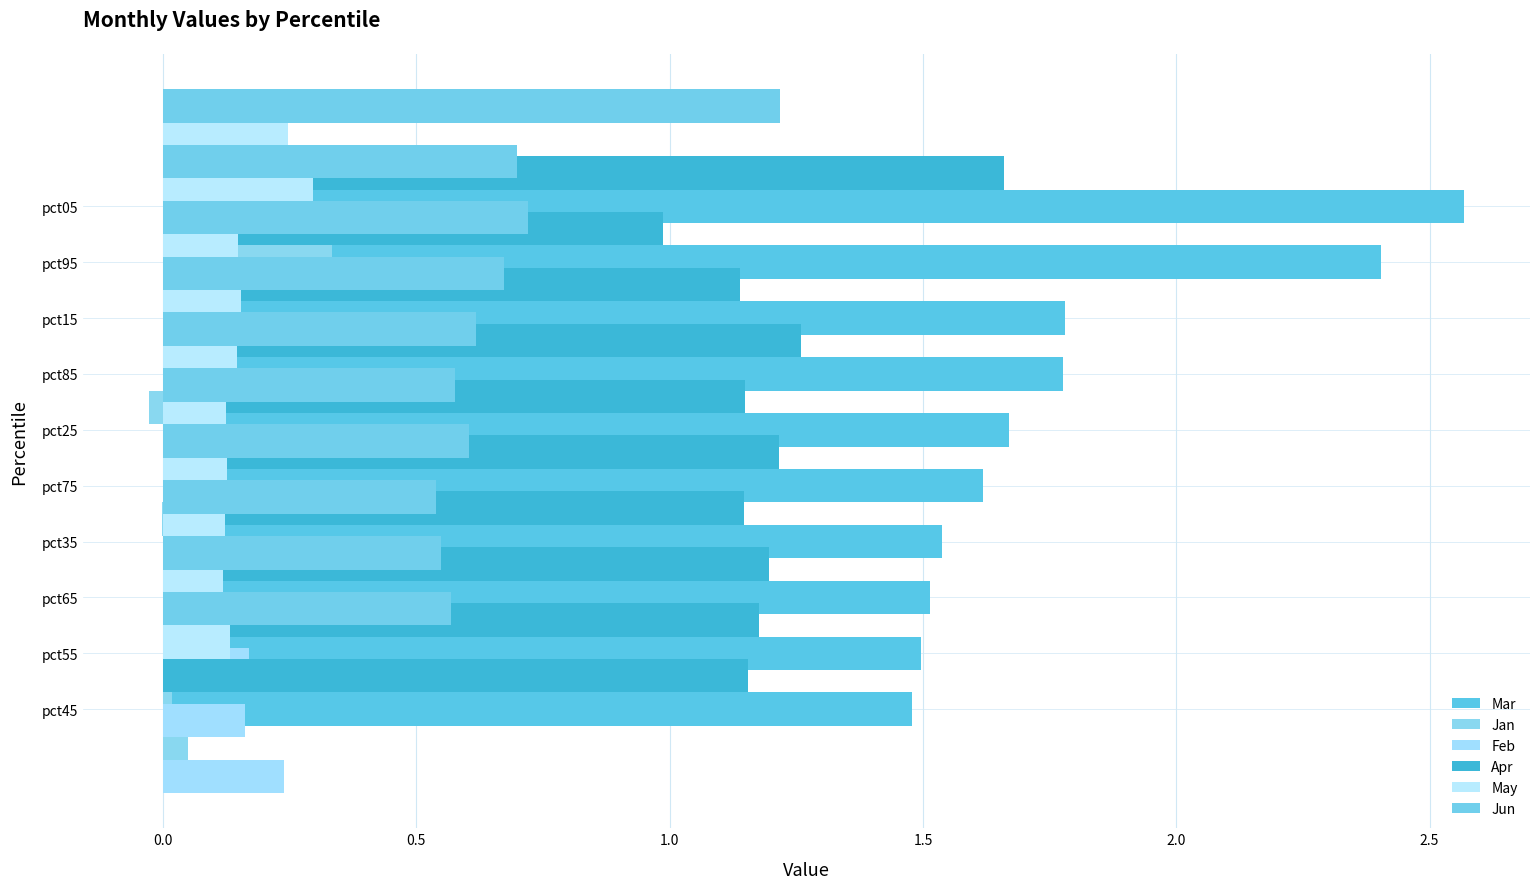

Count the number of categories in the chart.

10